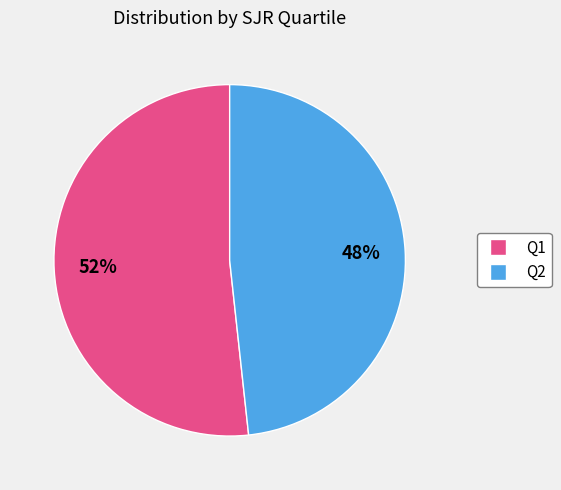

True or false: Q2 accounts for 43% of the total.

False